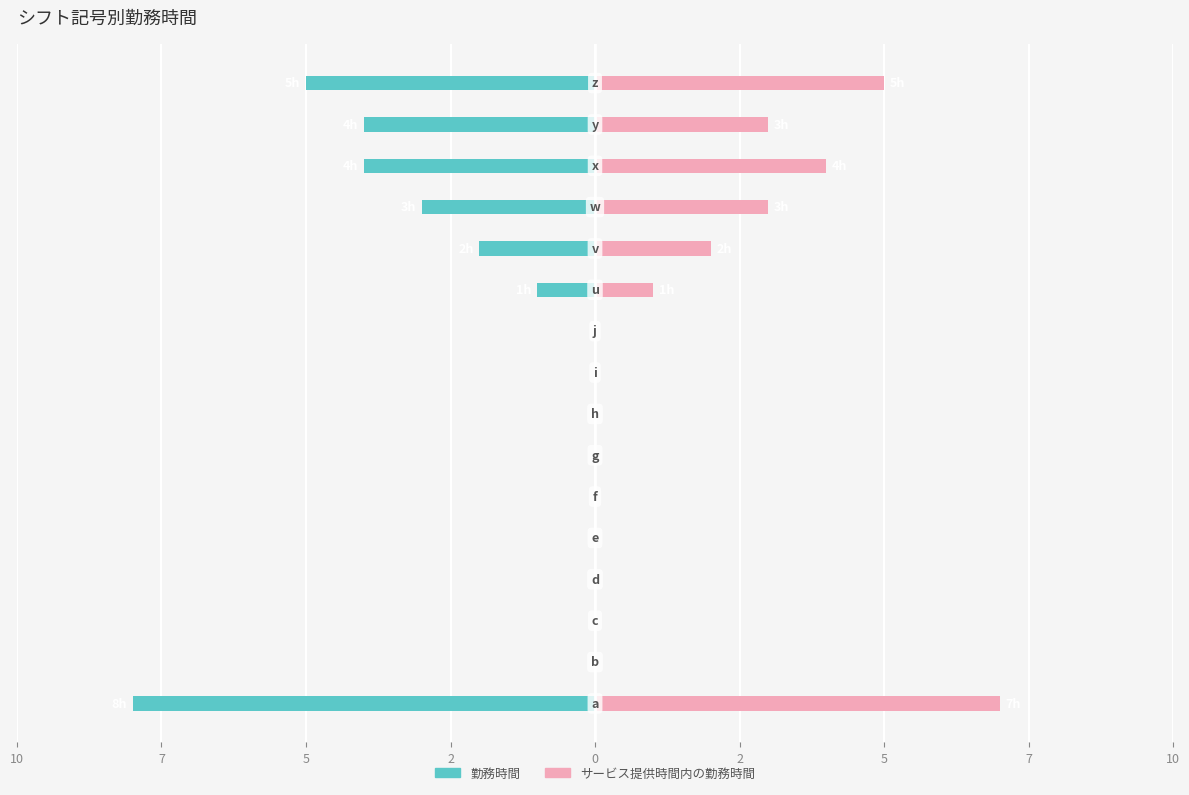

Reading right to left, list all the values displayed in this chart.

勤務時間: -5	-4	-4	-3	-2	-1	0	0	0	0	0	0	0	0	0	-8
サービス提供時間内の勤務時間: 5	3	4	3	2	1	0	0	0	0	0	0	0	0	0	7